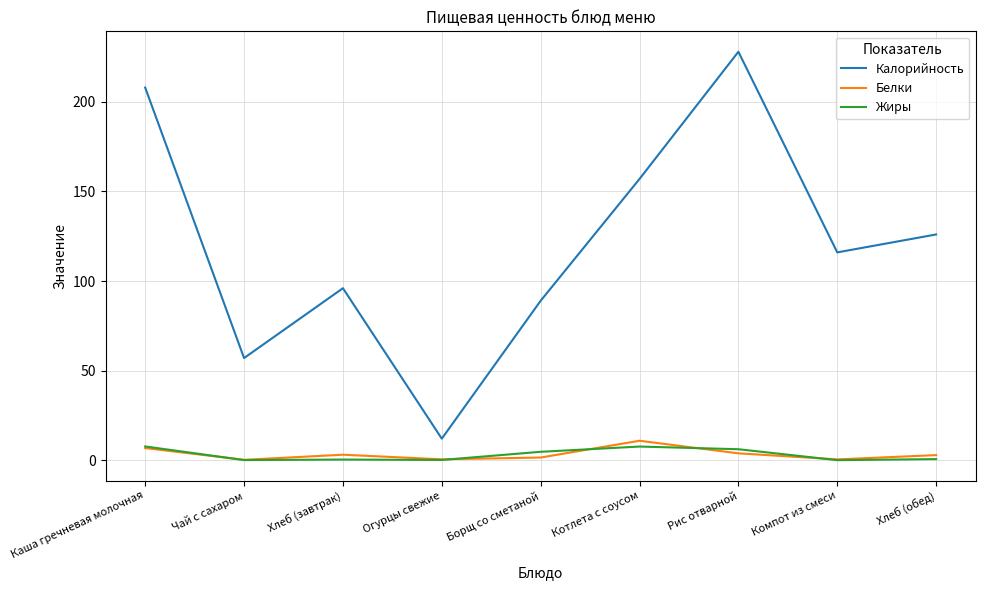

What is the highest value of the Белки series?

10.8